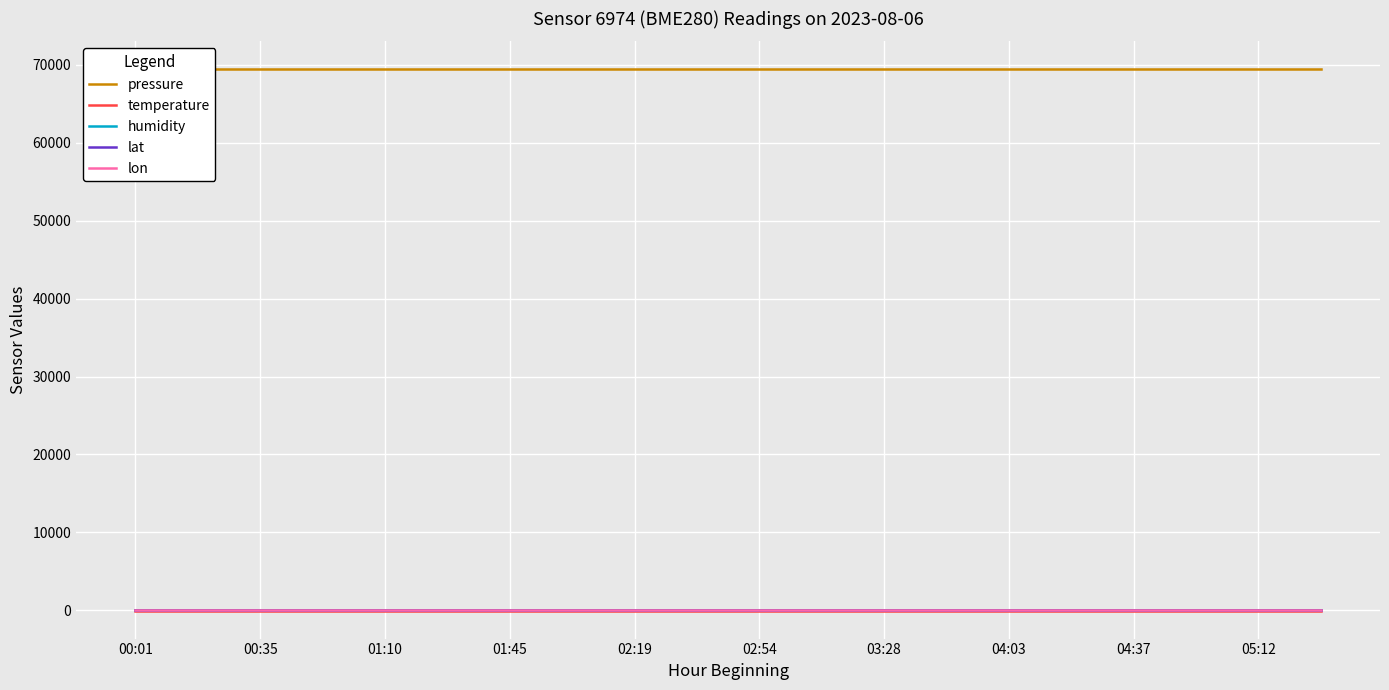

True or false: pressure has more than 2 points higher than both neighbors.

False